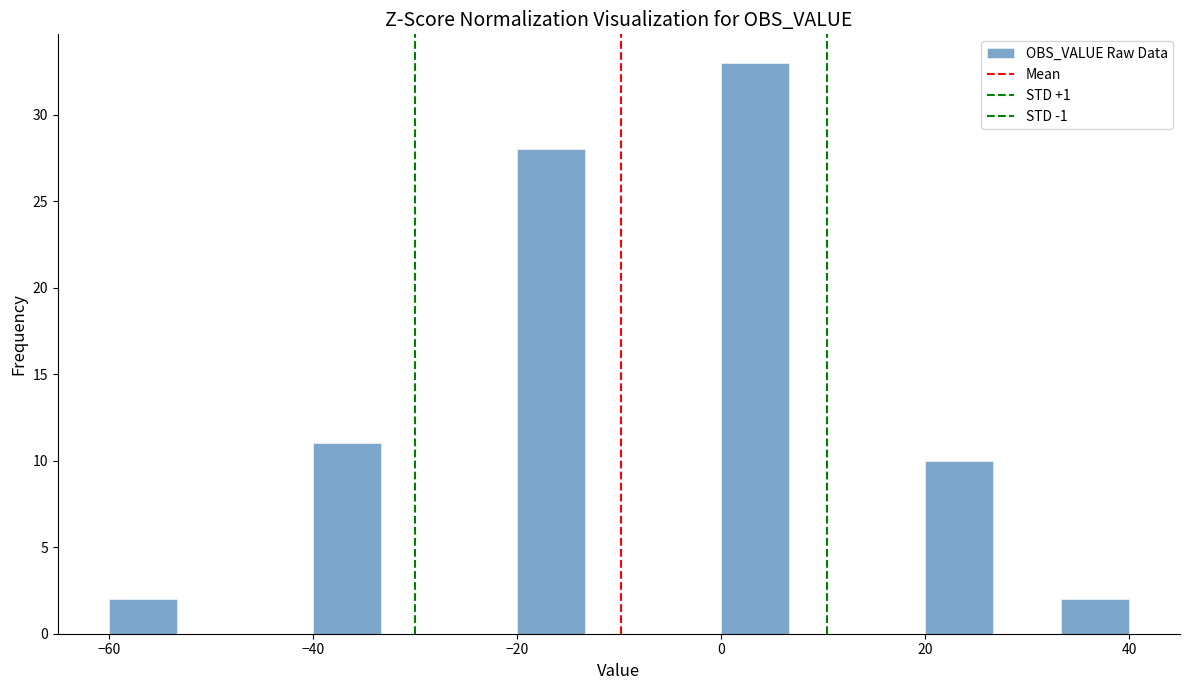

Around what value on the x-axis is the tallest bar? Give the approximate position of its centre, as read against the axis.

4